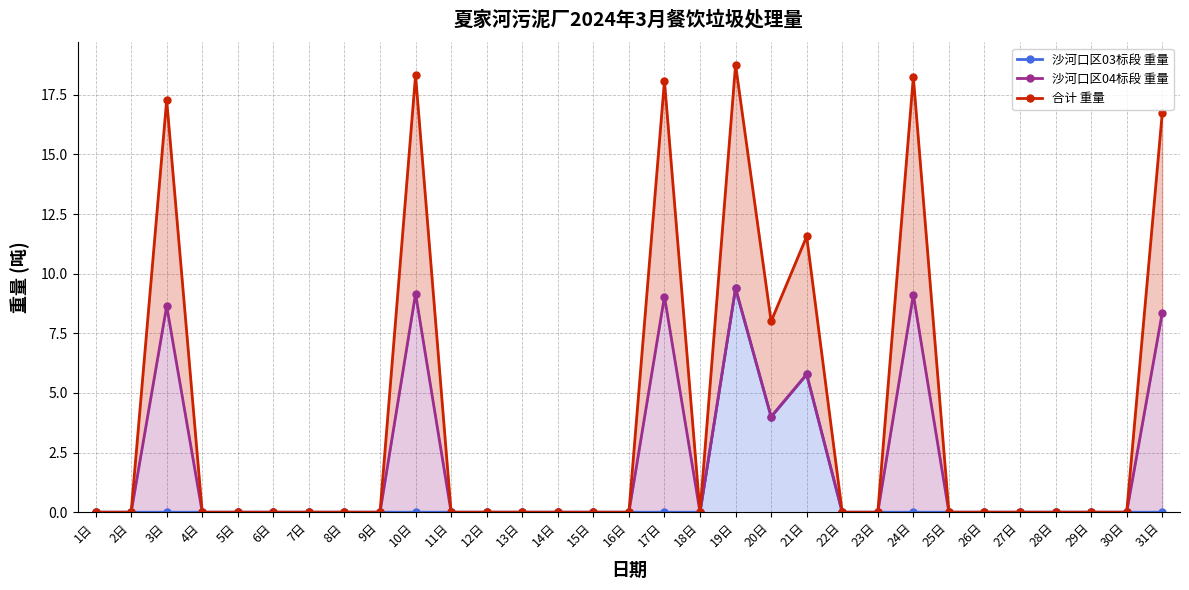

What is the sum of all 沙河口区04标段 重量 values?

63.5